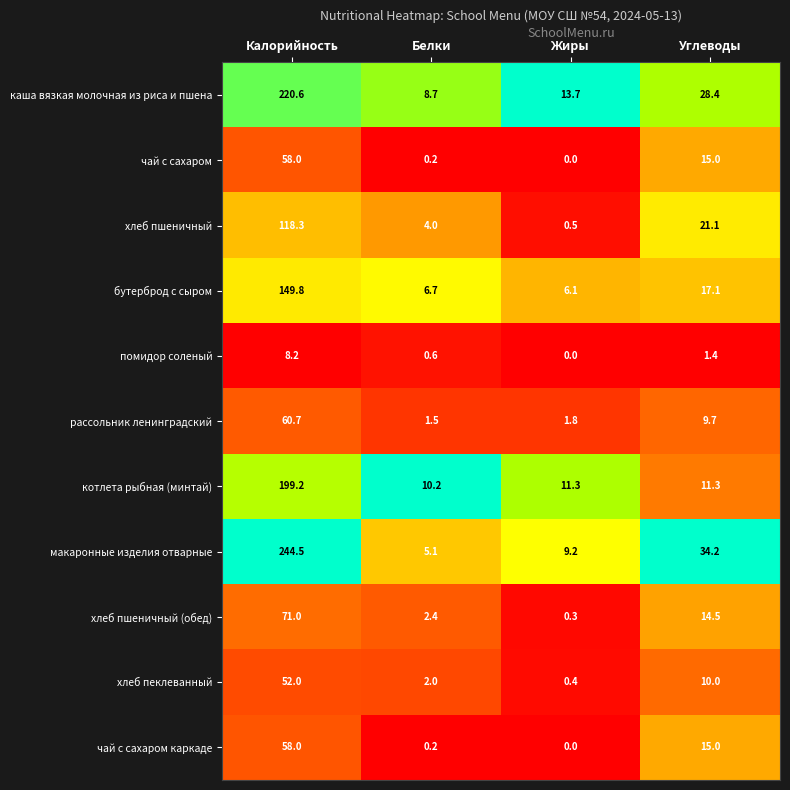

How many categories are shown in the chart?

4